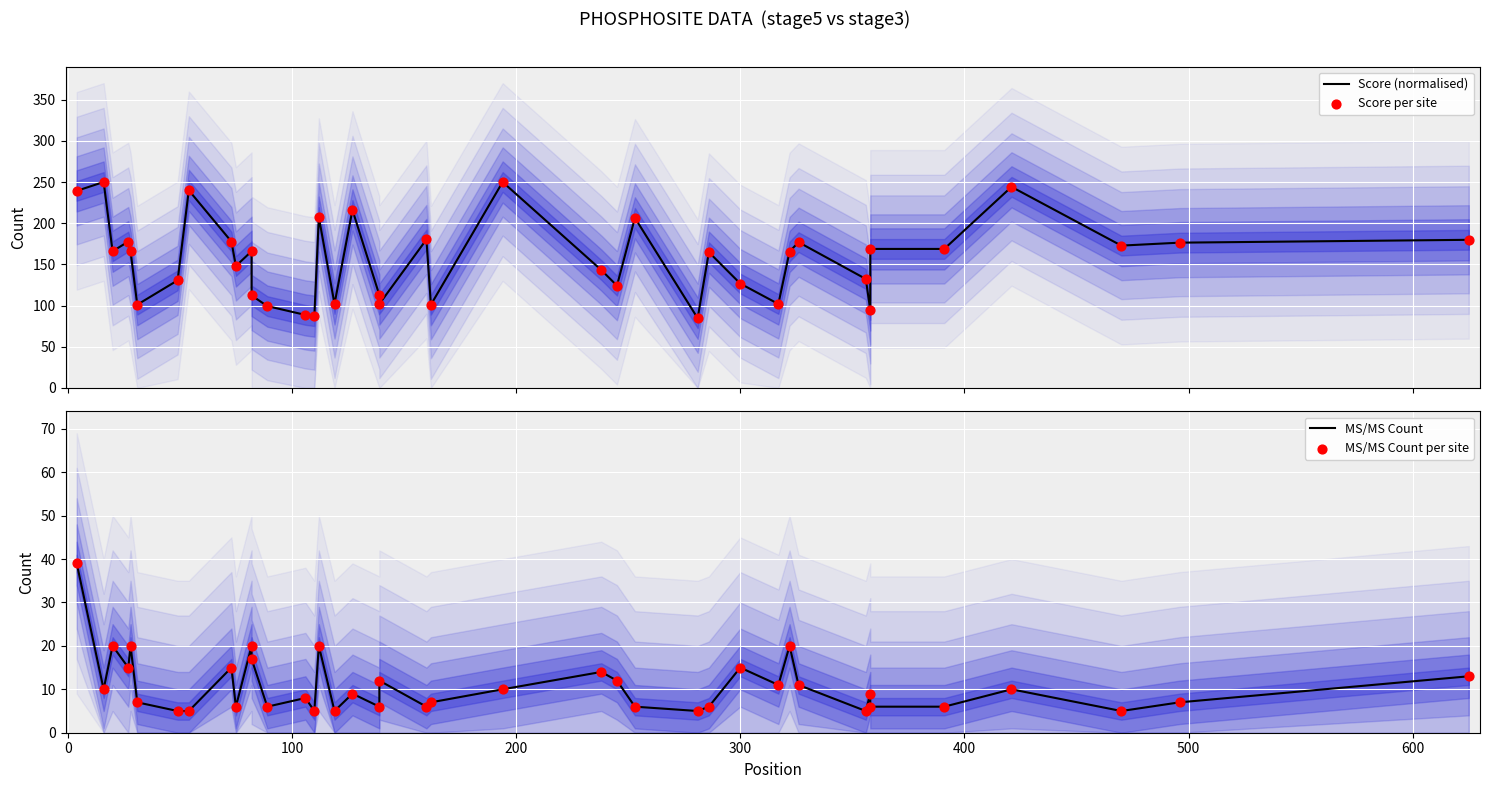

Which series has the largest Y range (max minus min)?

Score (normalised)